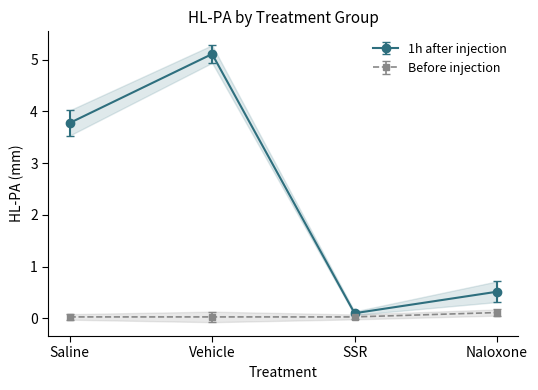

How many interior local peaks does the 1h after injection series have?

1